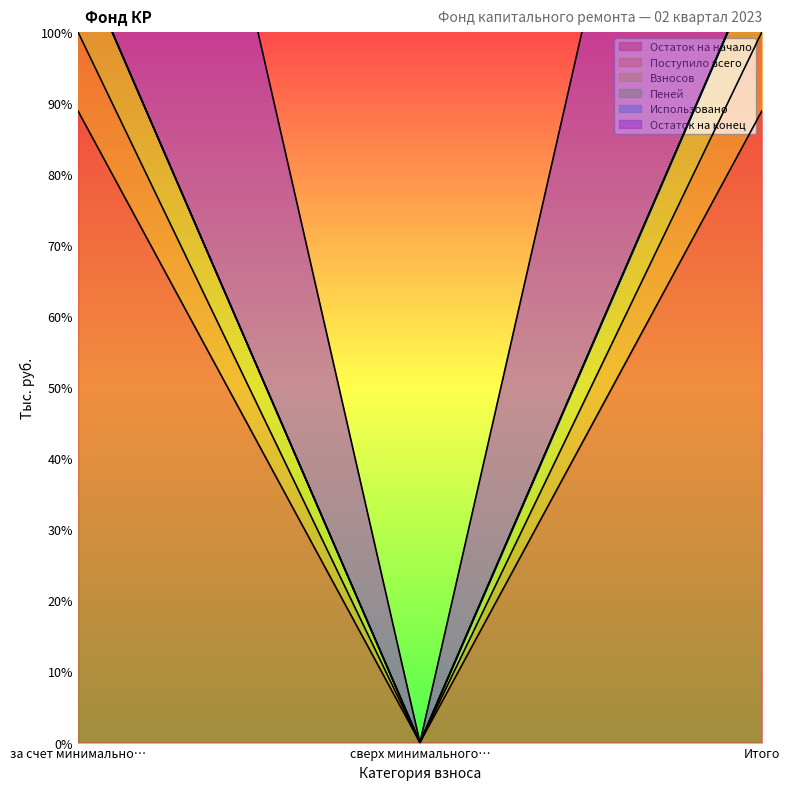

Is it true that Остаток на начало equals 29.0 at сверх минимального…?

False